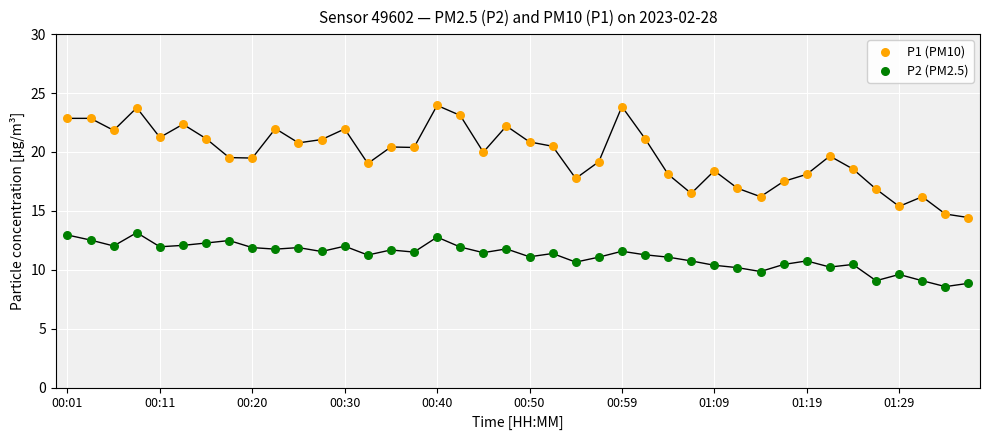

What are all the series names shown in the legend?

P1 (PM10), P2 (PM2.5)